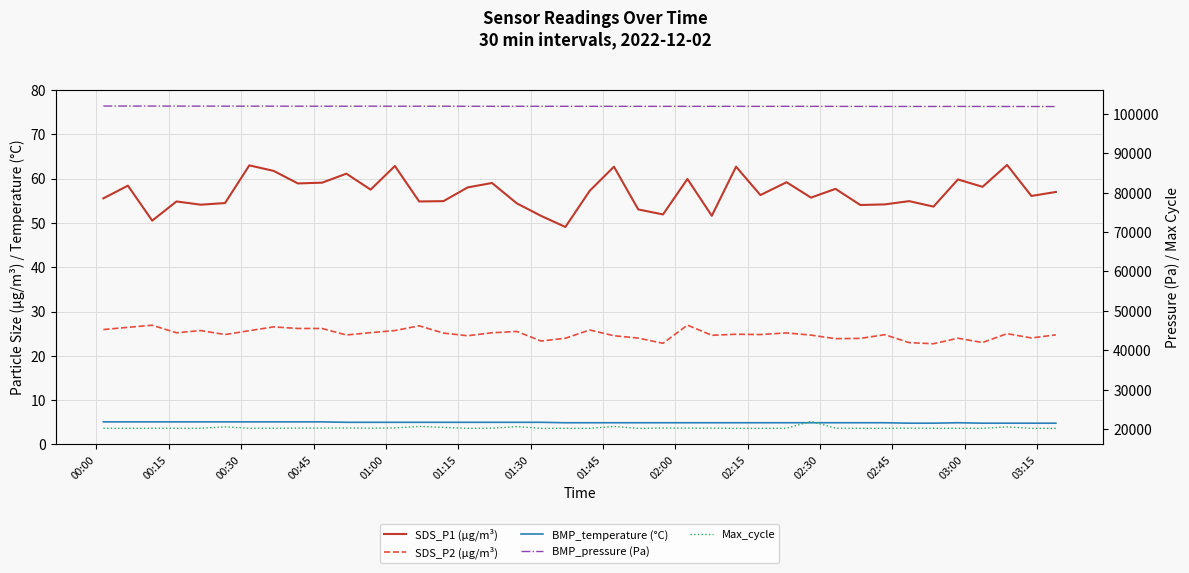

Is the value of BMP_pressure (Pa) at 03:15 greater than the value of BMP_temperature (°C) at 36?

Yes